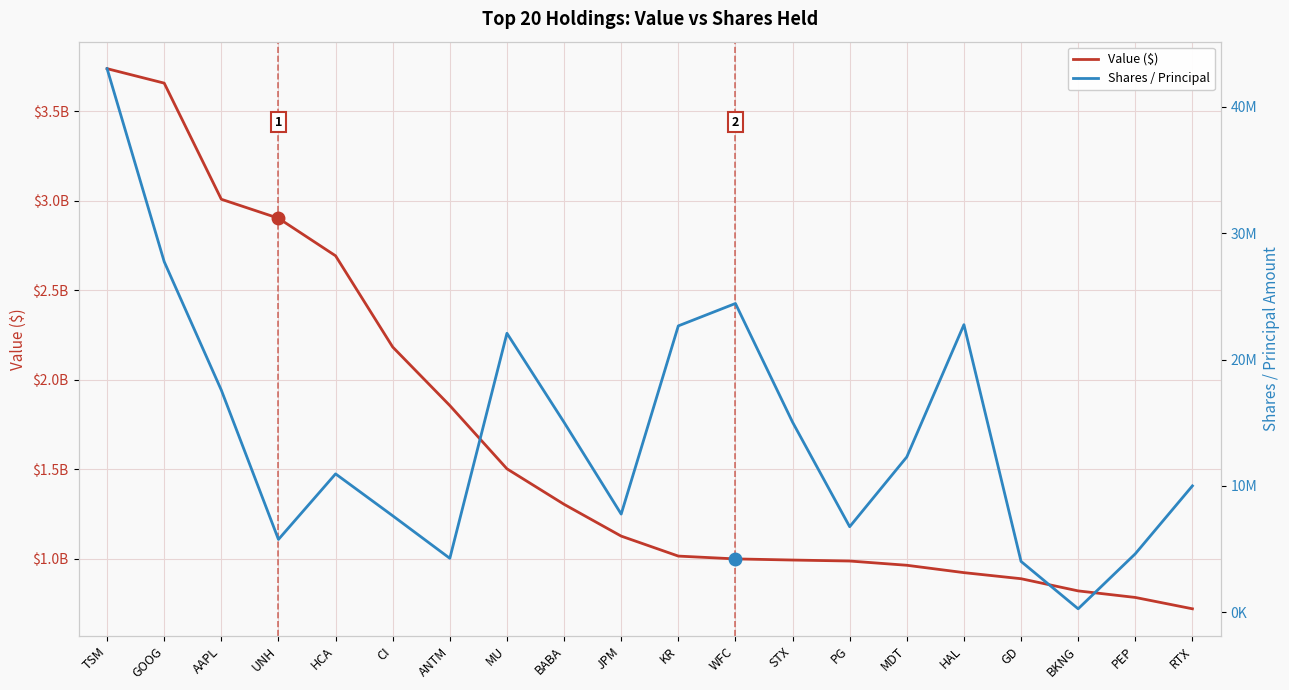

How many lines are shown in the chart?

2